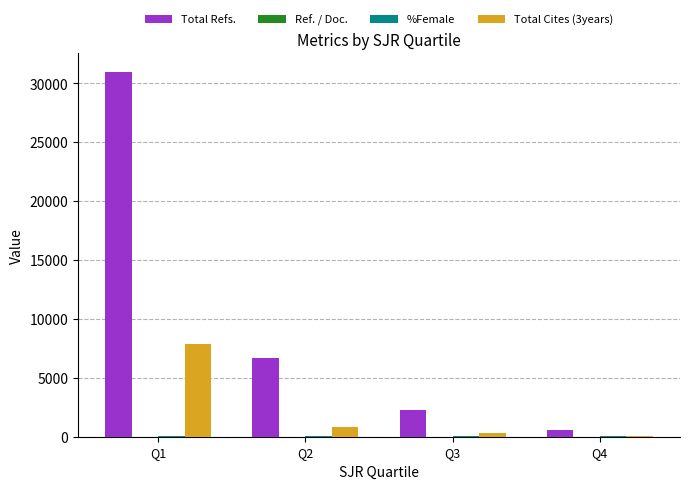

What is the average value of the Total Refs. series?

10118.8